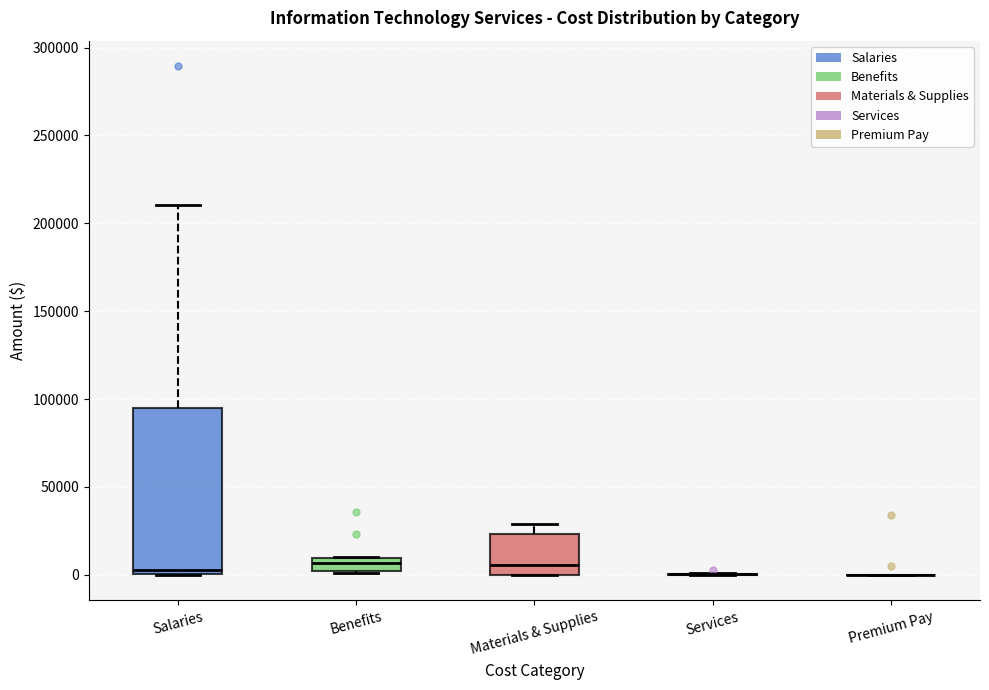

Comparing the boxes themselves (not the whiskers), which one is the tallest?

Salaries